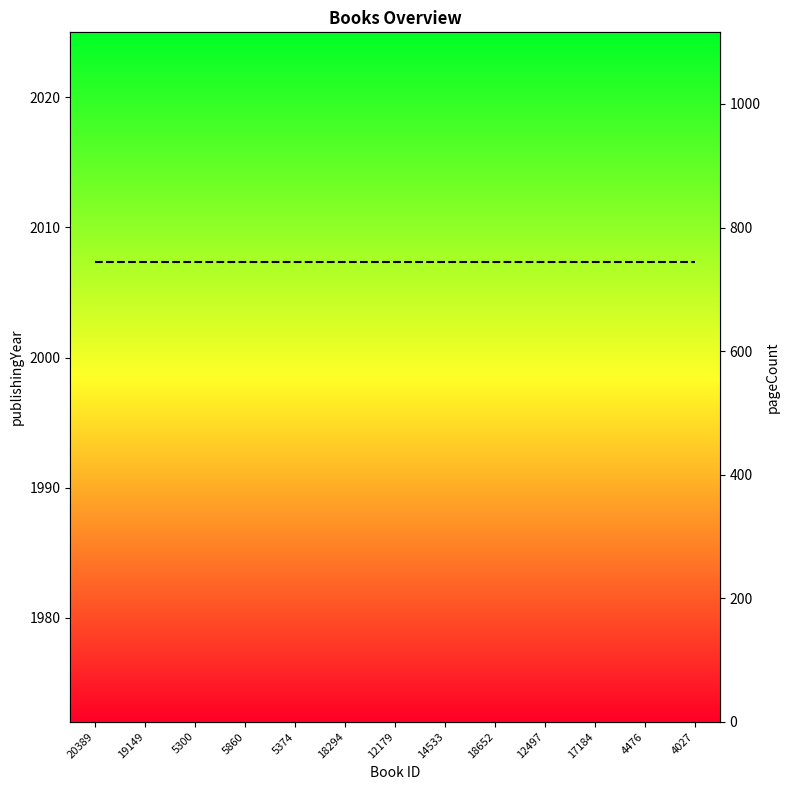

True or false: pageCount and publishingYear cross at least once.

False